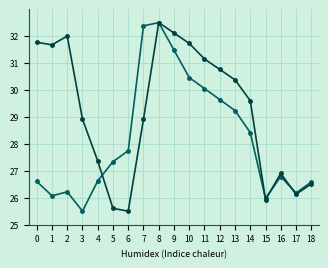

What is the difference between the highest and lowest values at 0?

5.2